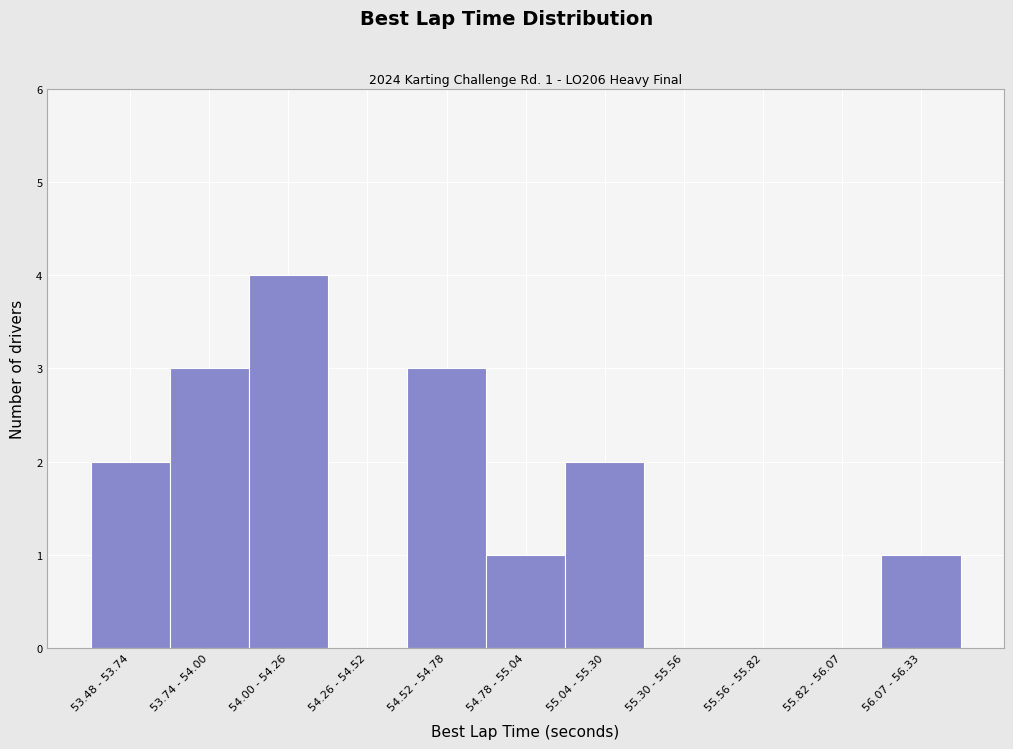

Reading right to left, transcribe all the data shown in this chart.

56.07 - 56.33=1	55.82 - 56.07=0	55.56 - 55.82=0	55.30 - 55.56=0	55.04 - 55.30=2	54.78 - 55.04=1	54.52 - 54.78=3	54.26 - 54.52=0	54.00 - 54.26=4	53.74 - 54.00=3	53.48 - 53.74=2